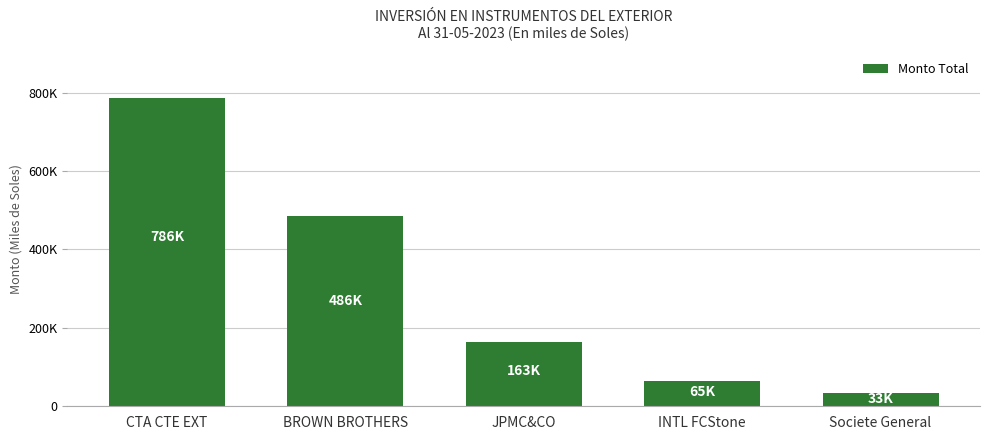

What position from the left is CTA CTE EXT?

1